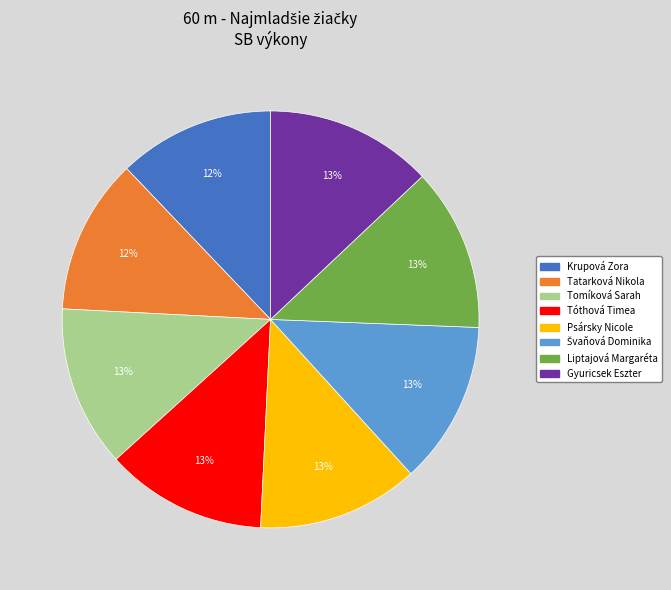

To the nearest percent, what portion does Tóthová Timea represent?

13%